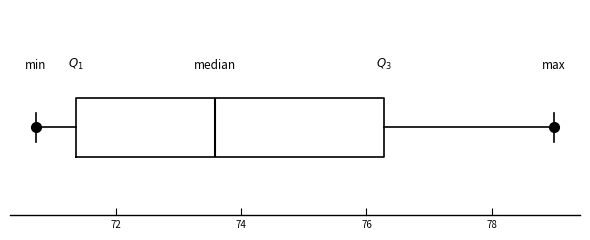

Transcribe this box plot: give where the median line is, the range the box spans, and where the two whiskers end, as read against the x-axis. The values are not printed on the chart, so give them approximately, as read against the axis.

median 73.6, box 71.4 to 76.2, whiskers 70.8 to 79.0